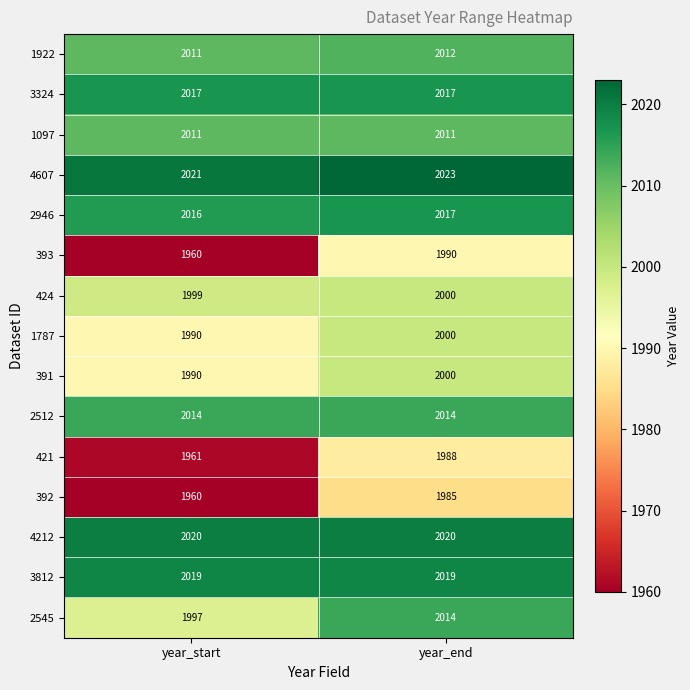

What is the total value across all series at year_start?

29986